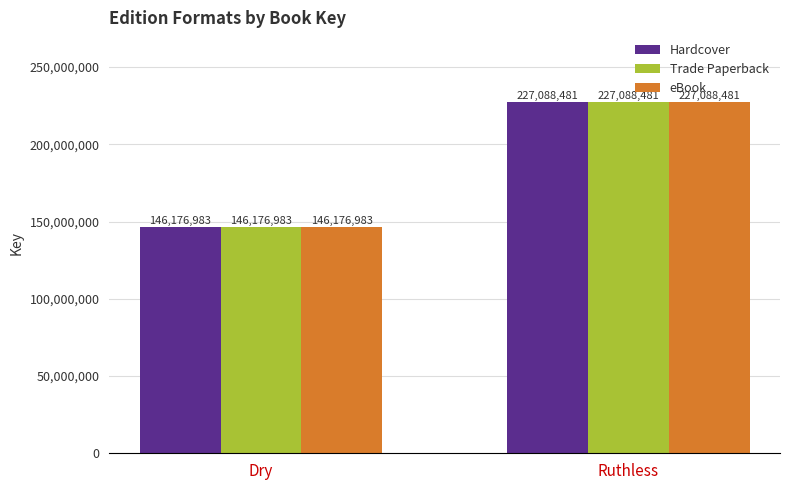

Reading right to left, transcribe all the data shown in this chart.

Hardcover: Ruthless=227088481	Dry=146176983
Trade Paperback: Ruthless=227088481	Dry=146176983
eBook: Ruthless=227088481	Dry=146176983